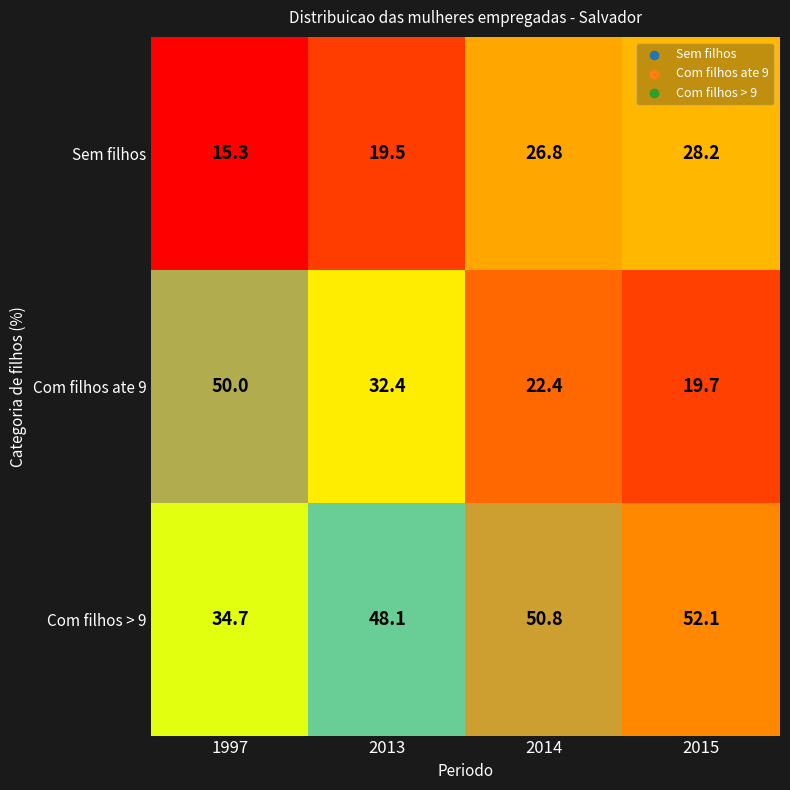

What is the minimum value for Com filhos > 9?

34.7